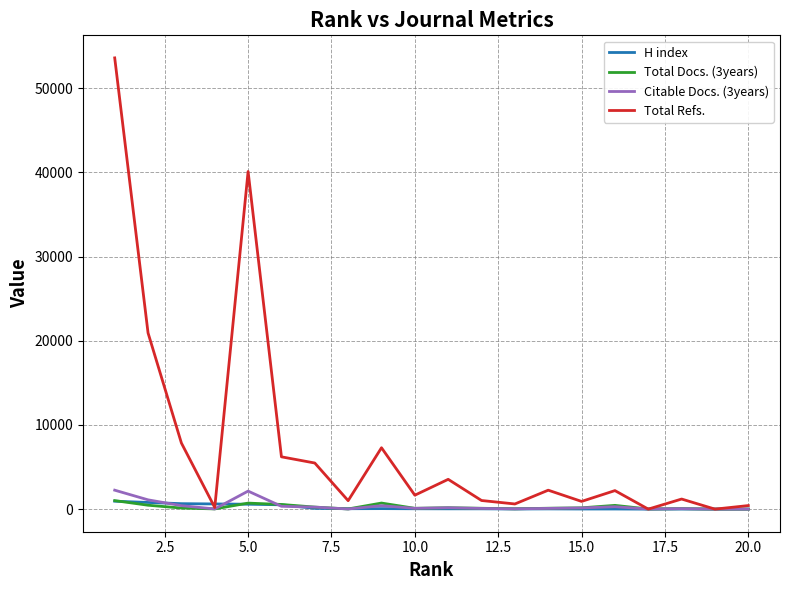

Which series has the widest spread of values?

Total Refs.